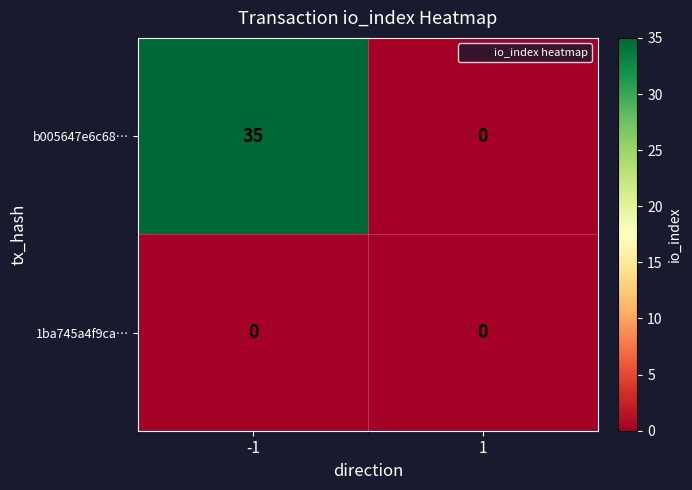

Rank the series by their maximum value, from lowest to highest.

1ba745a4f9ca…, b005647e6c68…